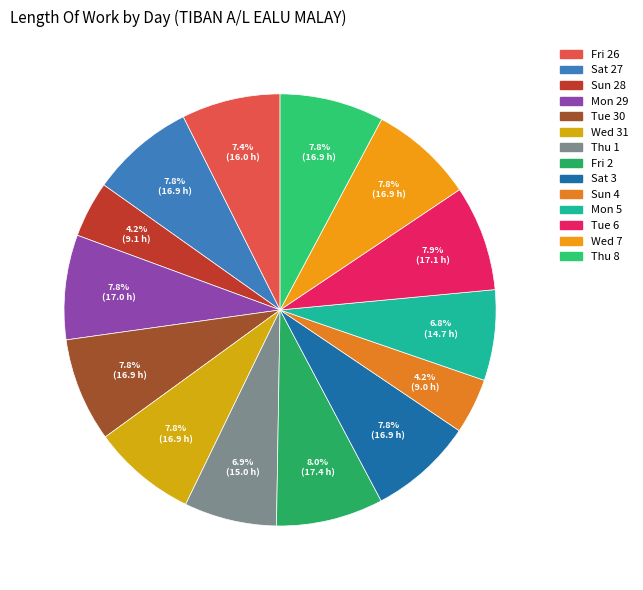

Combined, do Sun 28 and Wed 7 account for over 50%?

No